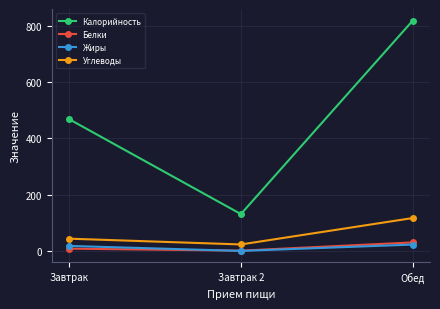

At which label is Углеводы closest to 69?

Завтрак